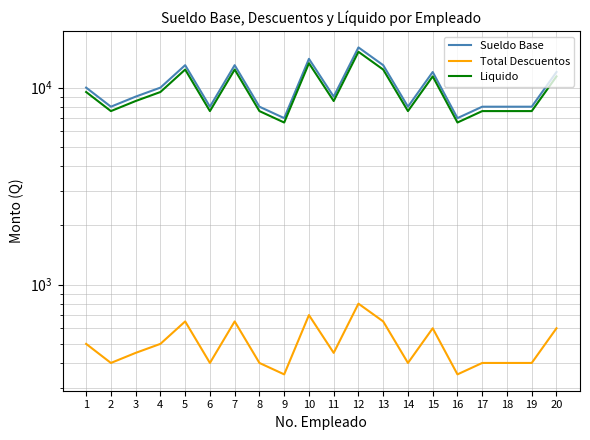

How many data points in Total Descuentos are less than 450?

9